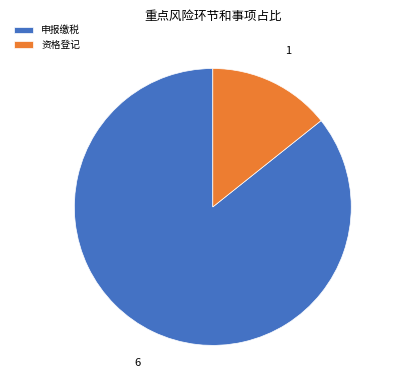

What is the largest slice in the pie chart?

申报缴税